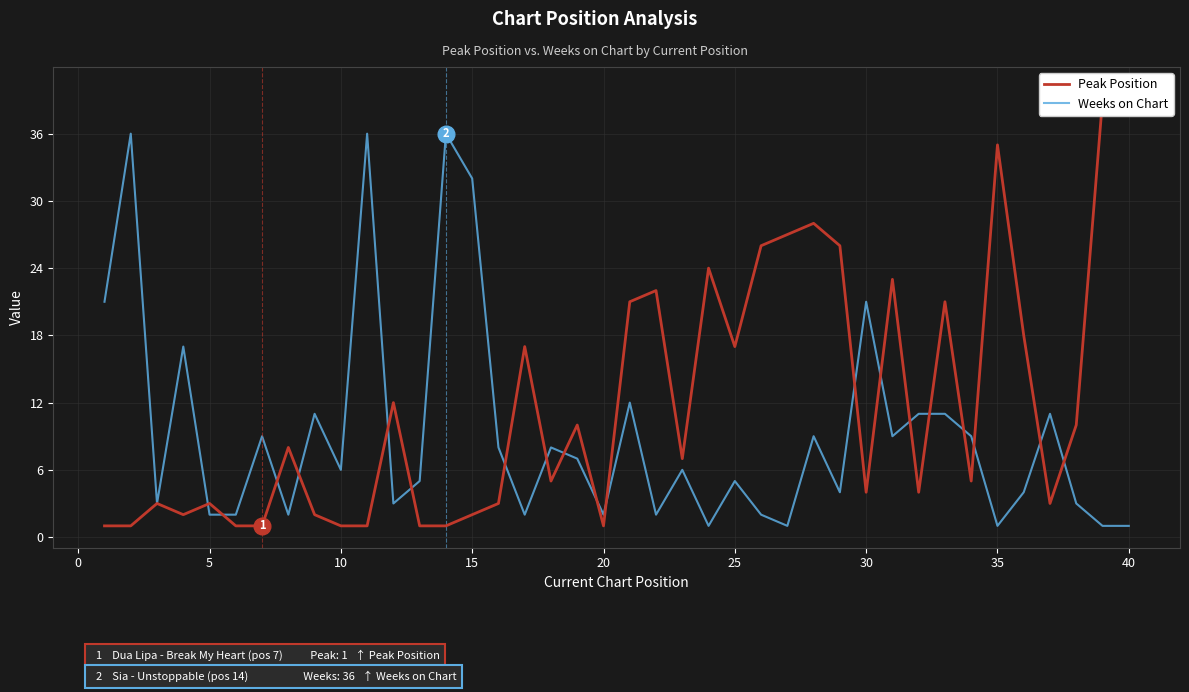

True or false: Weeks on Chart has a value of 55 at 15.

False